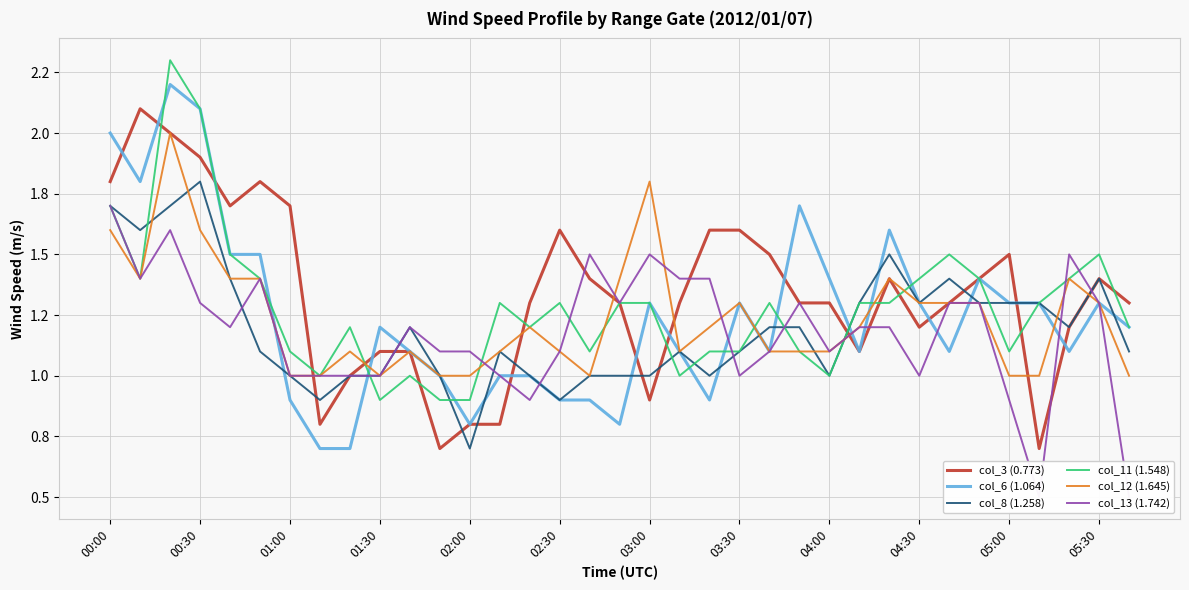

What is the total value across all series at 14?

6.6